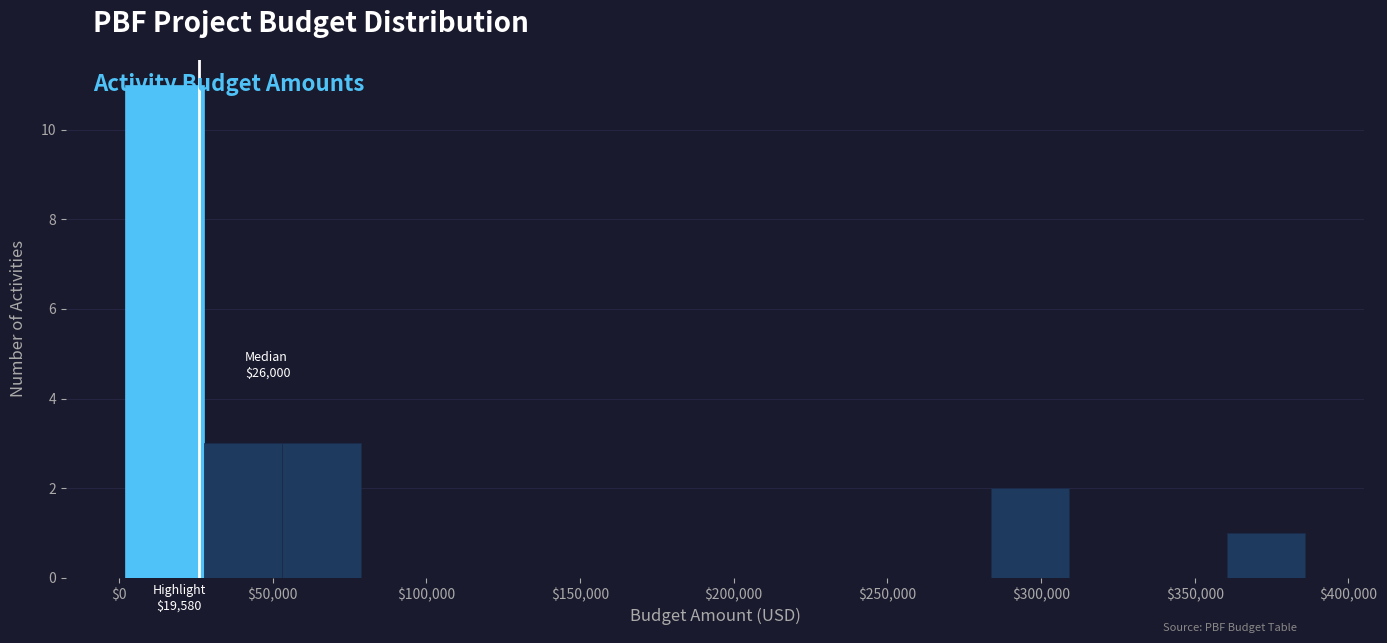

Over which range of the x-axis is the bar tallest?

0 to 30000